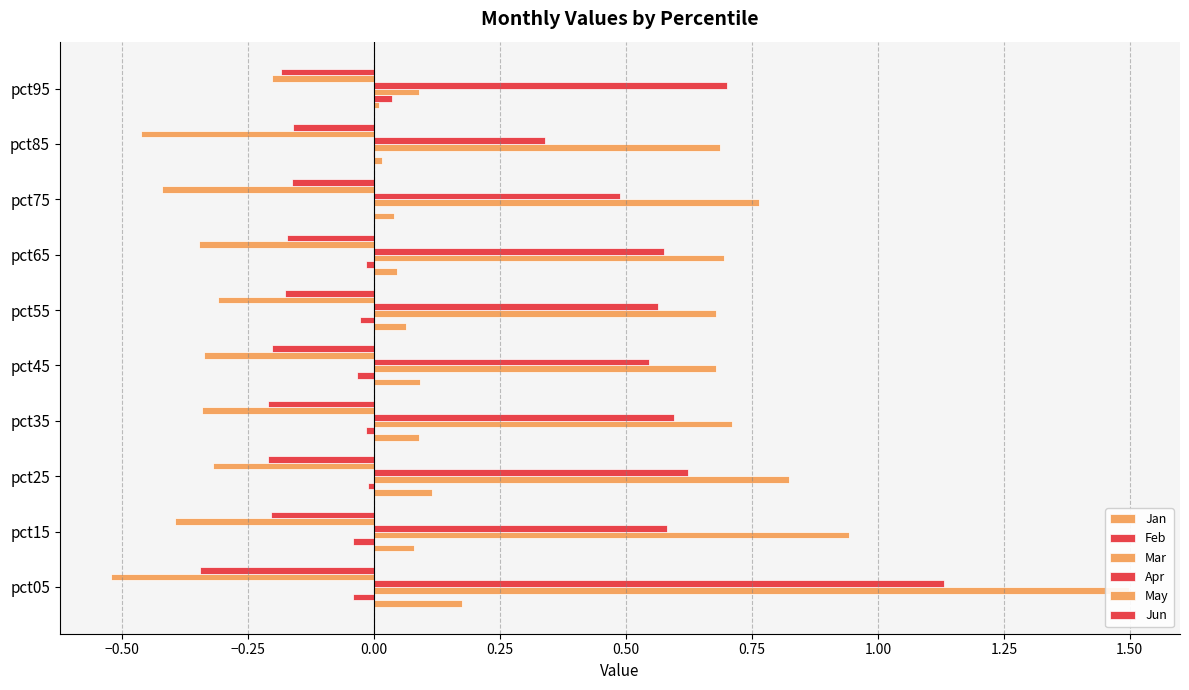

What is the average value of the Mar series?

0.8